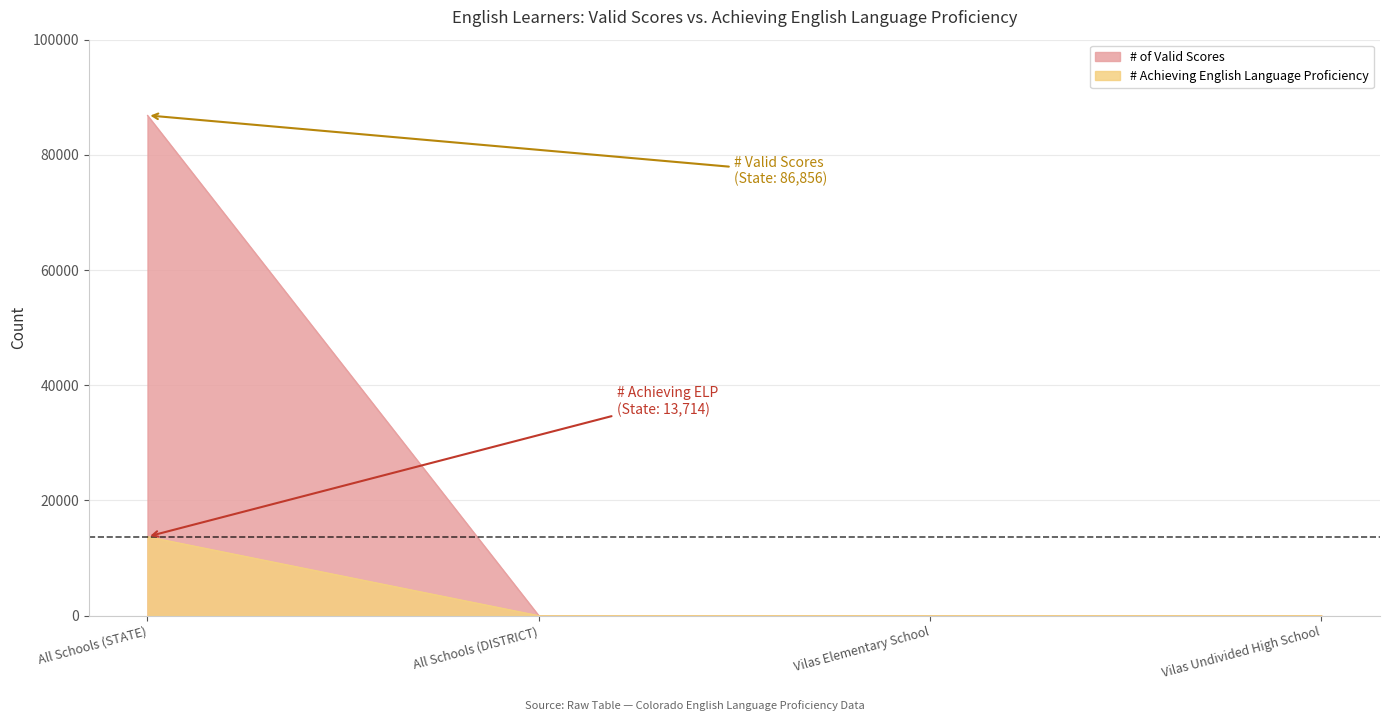

At which category is the sum across all series the highest?

All Schools (STATE)